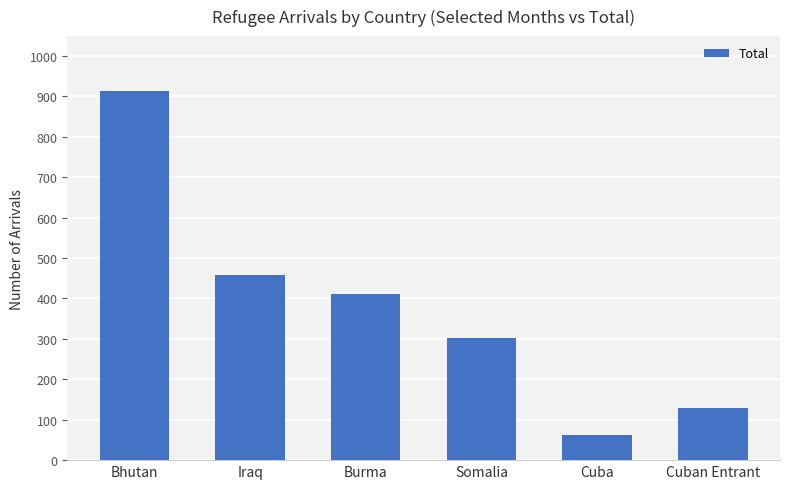

True or false: the data shows 449 at Bhutan.

False